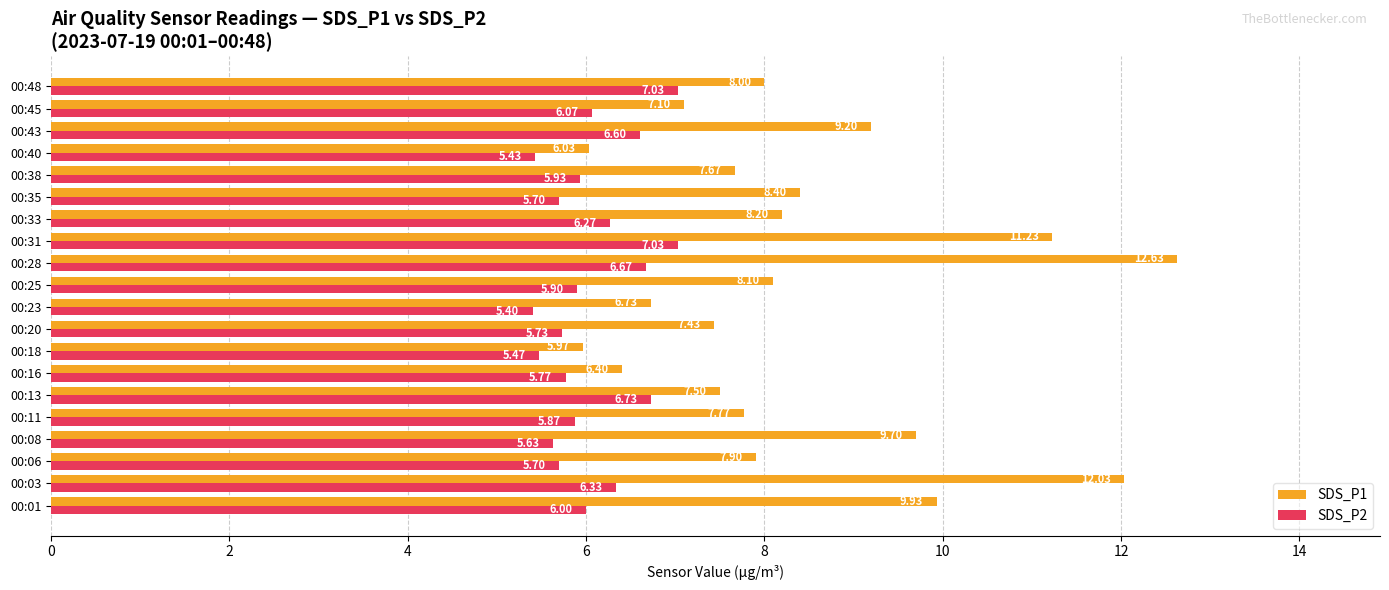

Which series changed the most between 00:23 and 00:28?

SDS_P1